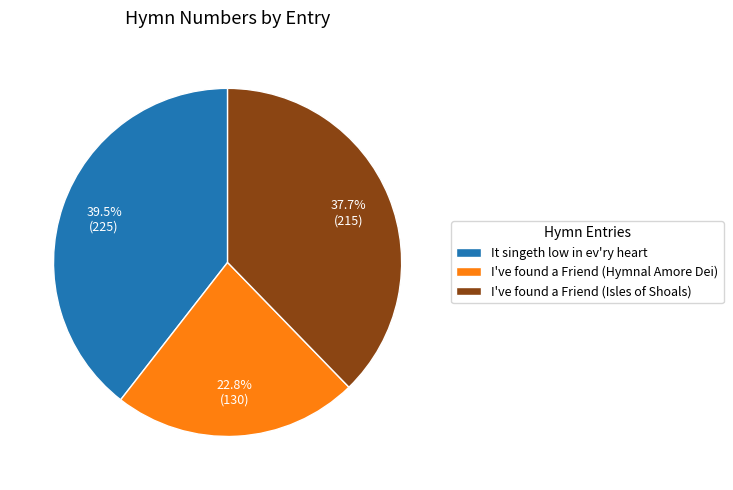

Between It singeth low in ev'ry heart and I've found a Friend (Hymnal Amore Dei), which is larger?

It singeth low in ev'ry heart